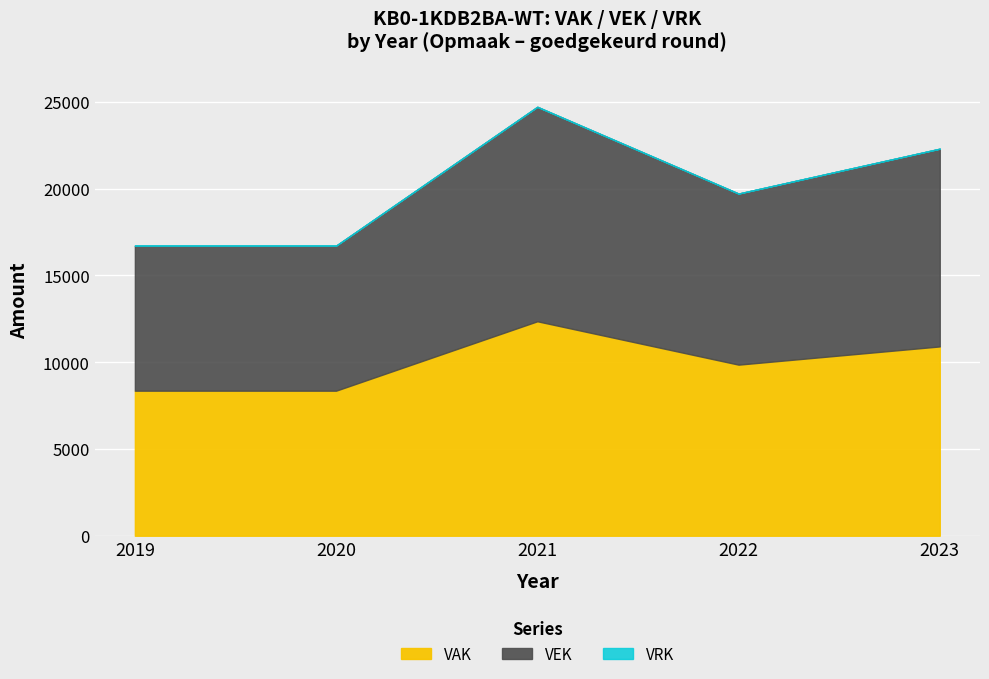

What is the total value across all series at 2020?

16720